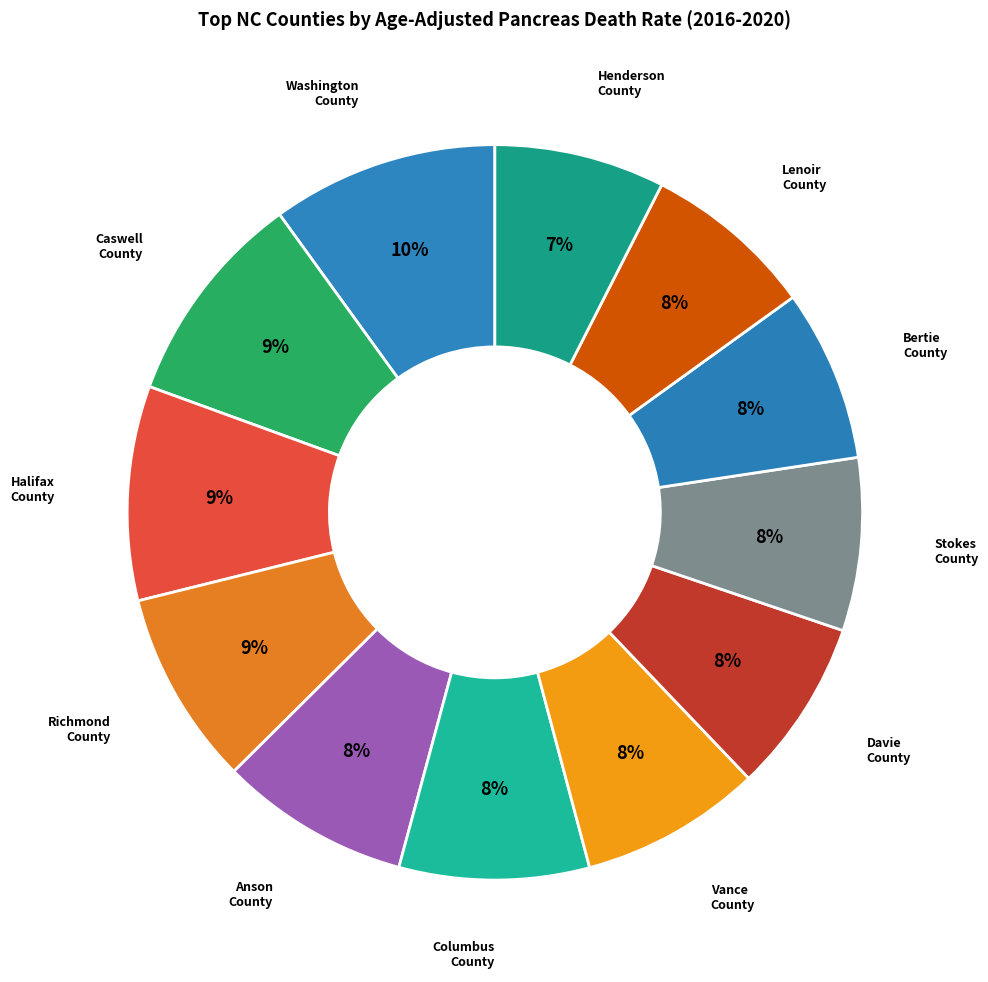

The Henderson County slice represents 7% of the pie. True or false?

True